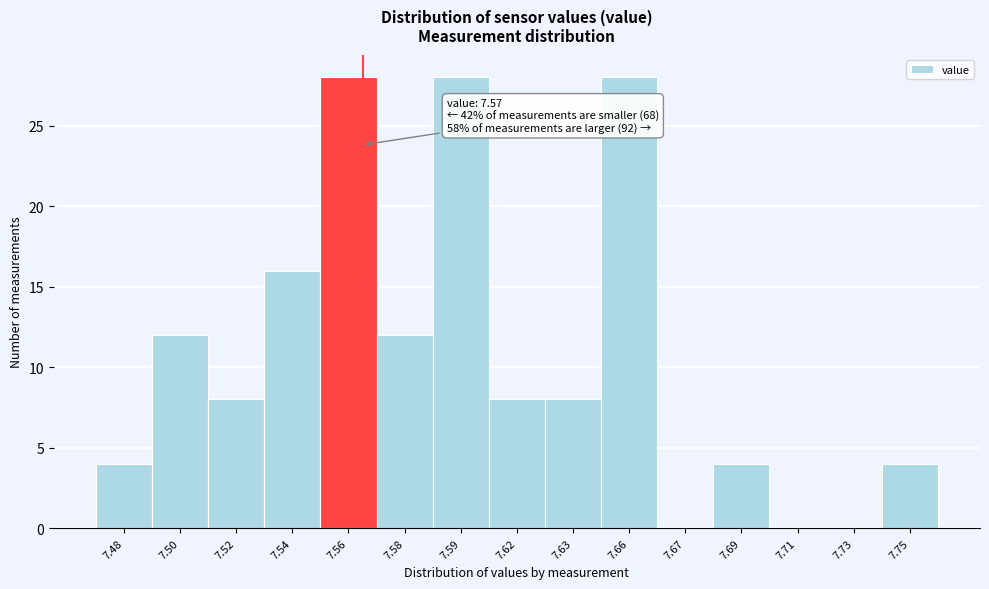

Reading left to right, what are all the values shown in this chart?

7.48=4	7.50=12	7.52=8	7.54=16	7.56=28	7.58=12	7.59=28	7.62=8	7.63=8	7.66=28	7.67=0	7.69=4	7.71=0	7.73=0	7.75=4